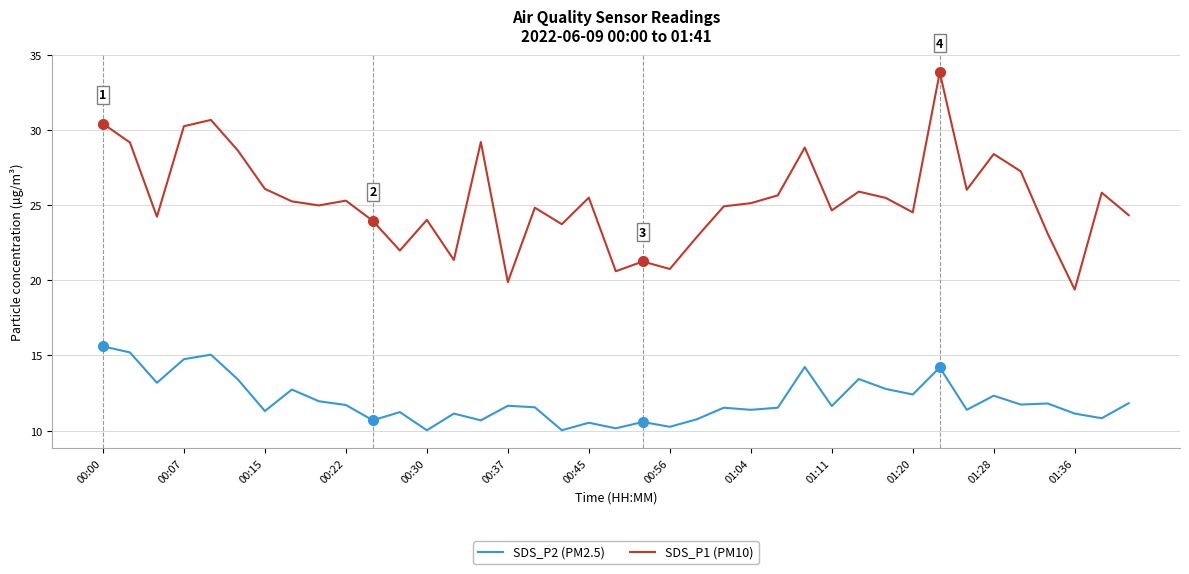

Which series has the largest range (max minus min)?

SDS_P1 (PM10)